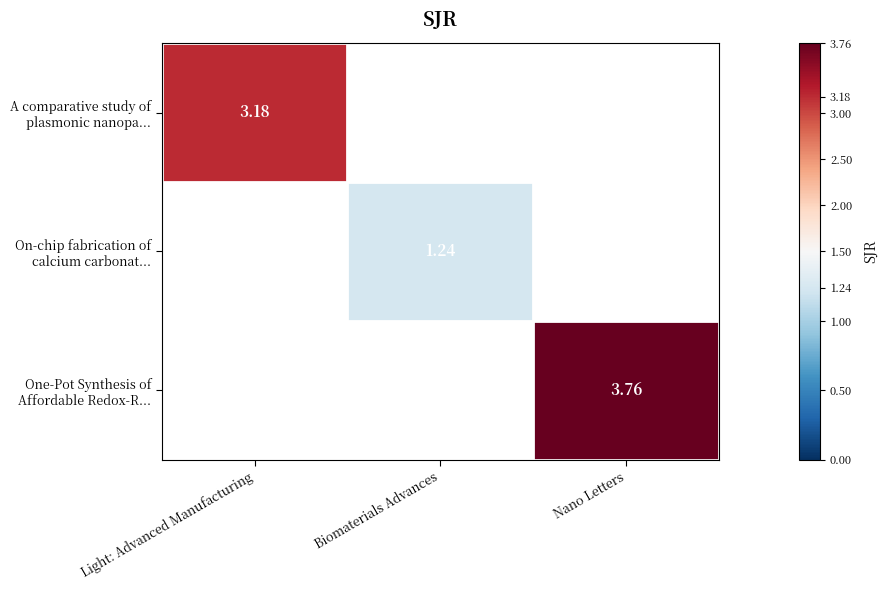

The A comparative study of plasmonic nanopa... series shows 0.9 at Light: Advanced Manufacturing. True or false?

False